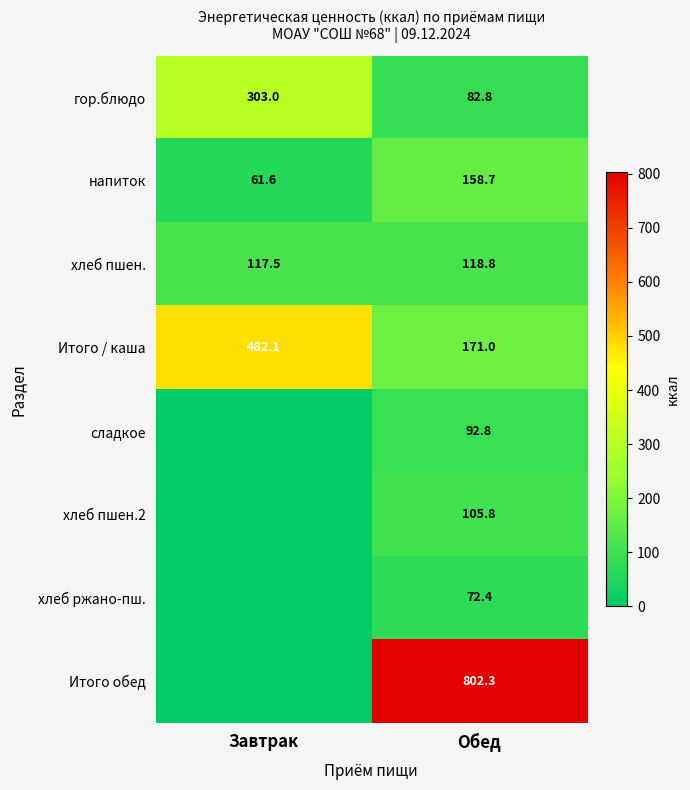

What is the sum of the хлеб пшен. values at Завтрак and Обед?

236.3